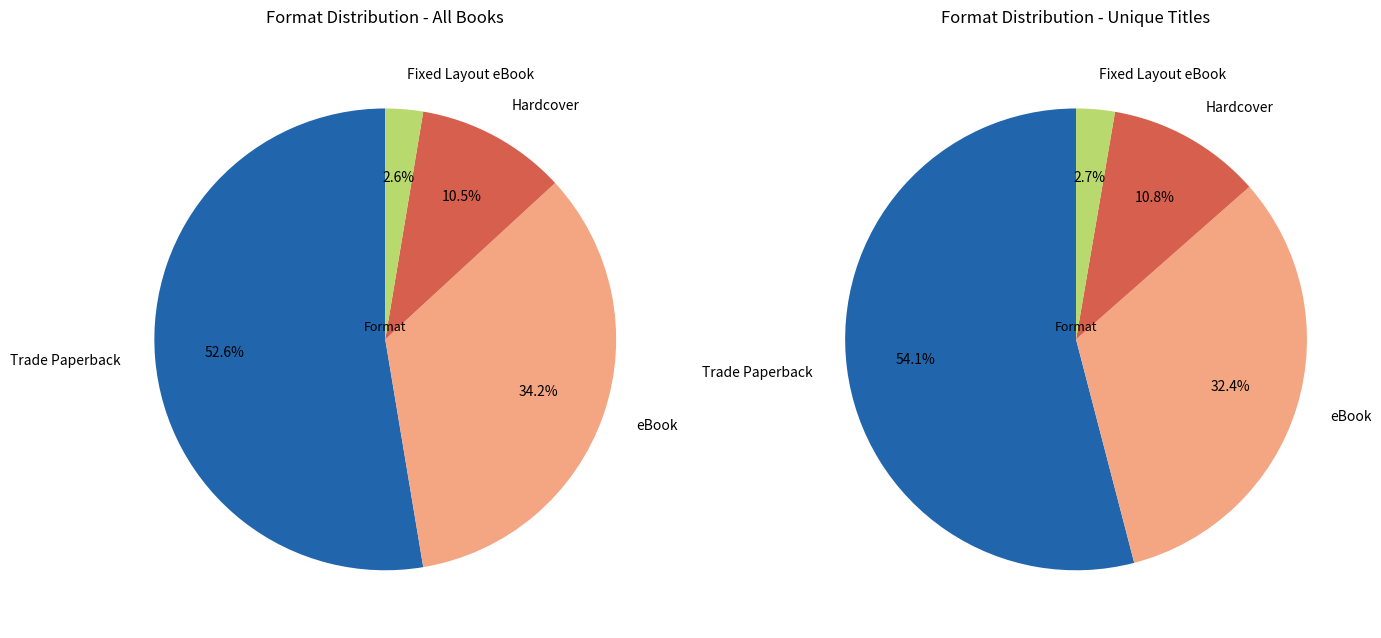

How many segments does this pie chart have?

4